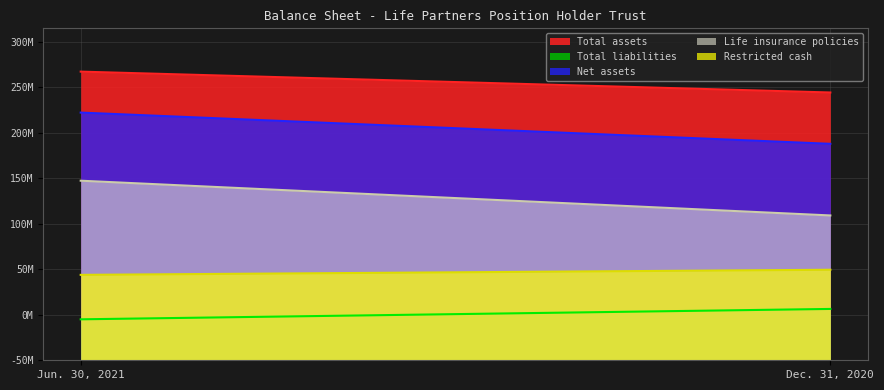

What is the difference between the maximum and minimum values in the Net assets series?

34335107